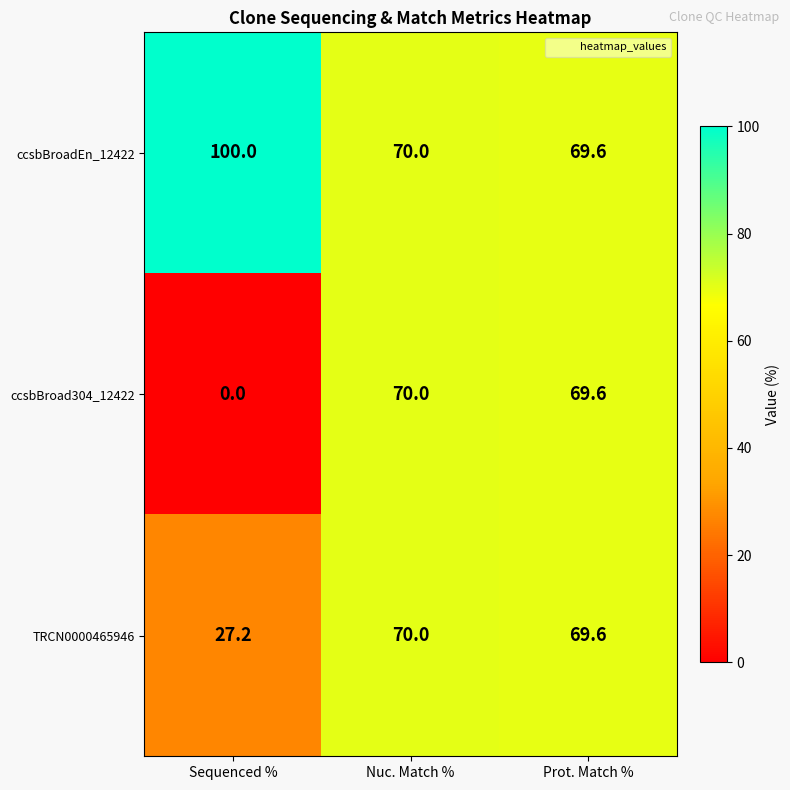

List the series in order of their overall mean, highest first.

ccsbBroadEn_12422, TRCN0000465946, ccsbBroad304_12422